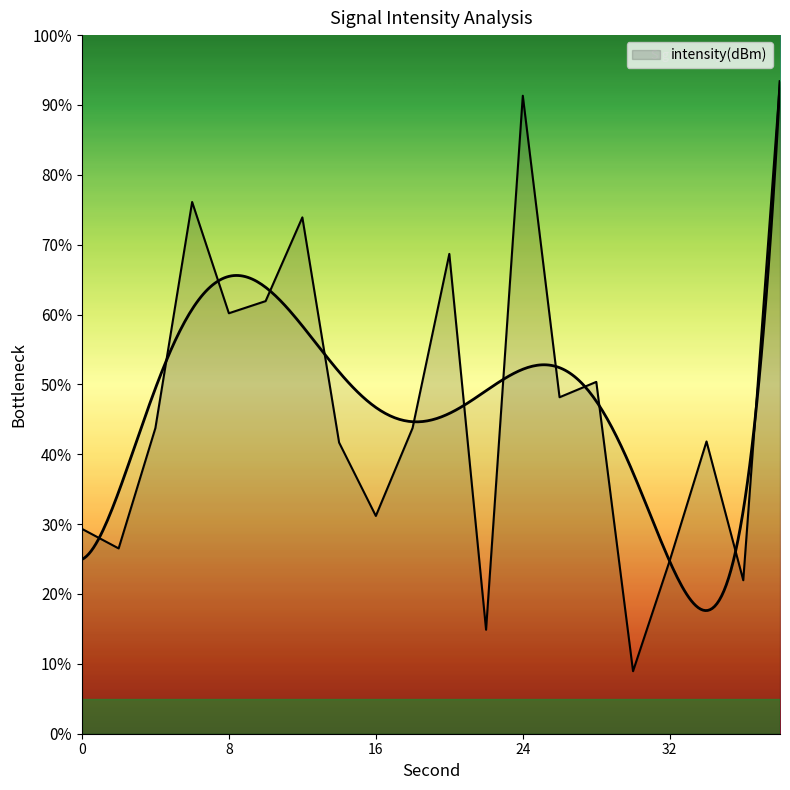

What is the value of the 1st point from the left?

29.3